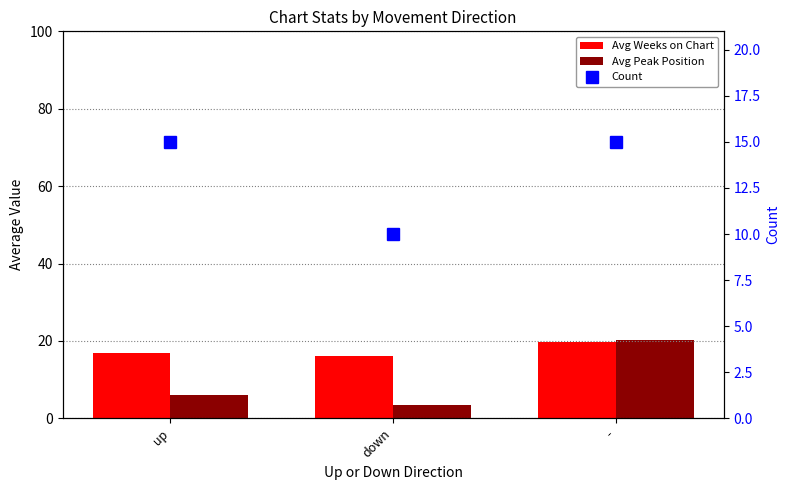

Reading left to right, list all the values displayed in this chart.

Avg Weeks on Chart: 16.9	16.0	19.6
Avg Peak Position: 6.1	3.4	20.3
Count: 15.0	10.0	15.0